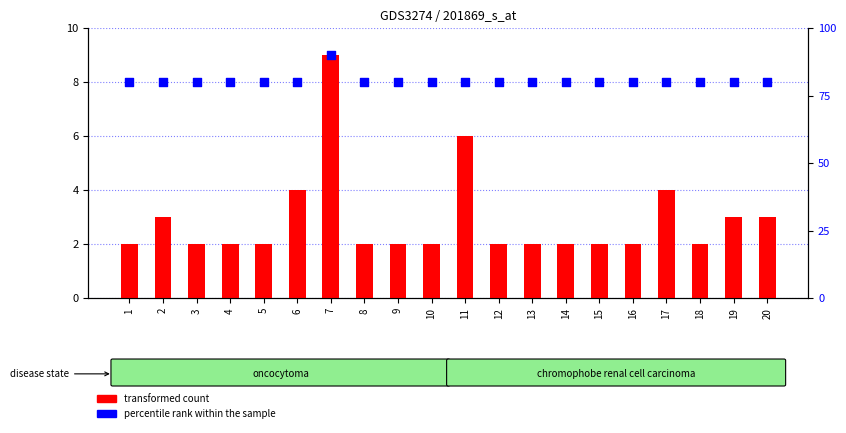

Which series reaches the maximum Y coordinate?

percentile rank within the sample